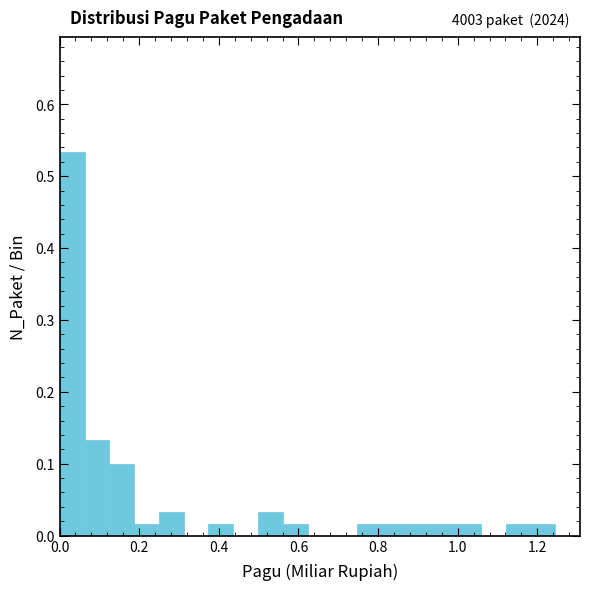

Around what value on the x-axis is the tallest bar? Give the approximate position of its centre, as read against the axis.

0.04